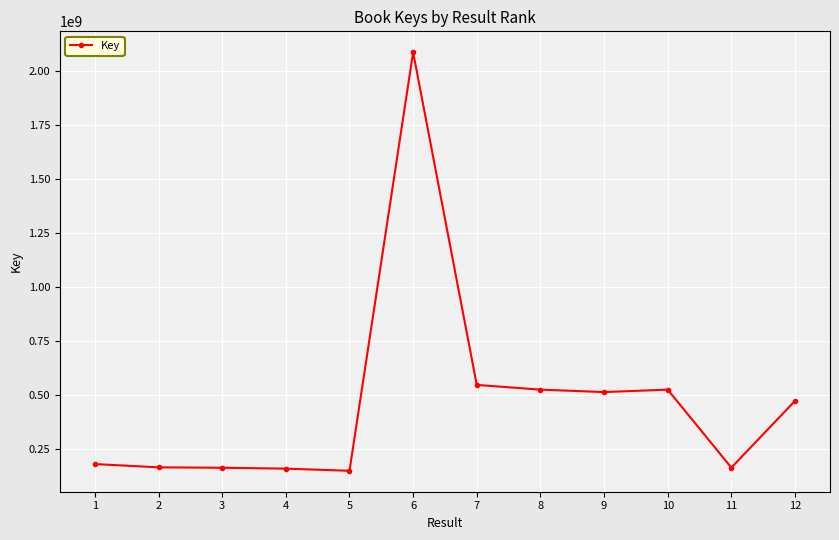

What is the change in value from 6 to 8?

-1558930526